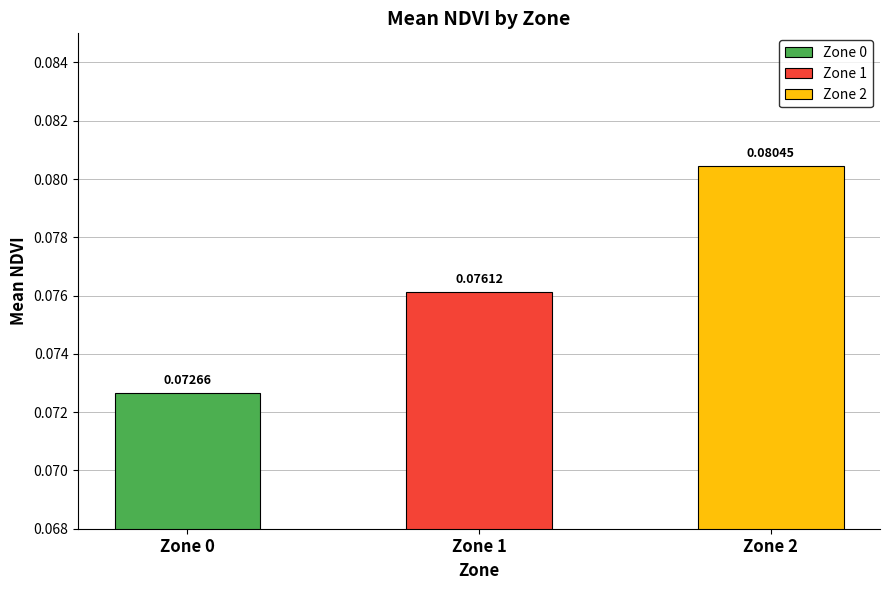

At which label is the value closest to 0?

Zone 0